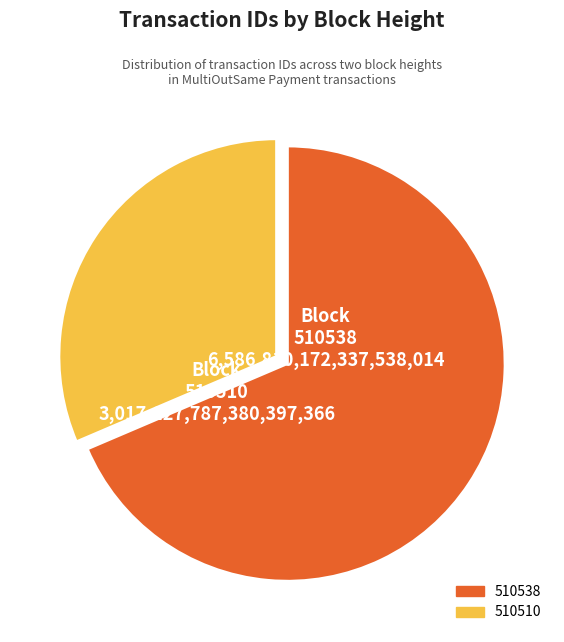

The 510538 slice represents 63% of the pie. True or false?

False